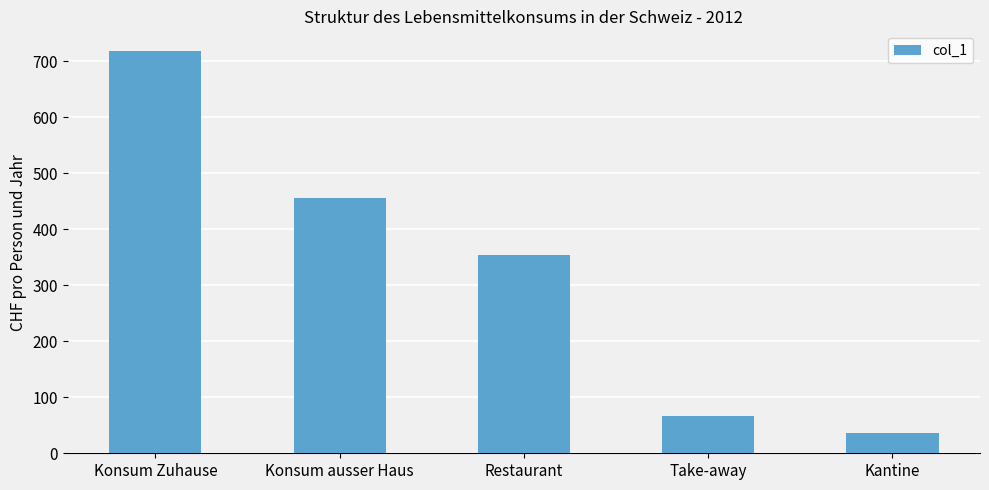

Rank the categories by value from highest to lowest.

Konsum Zuhause, Konsum ausser Haus, Restaurant, Take-away, Kantine